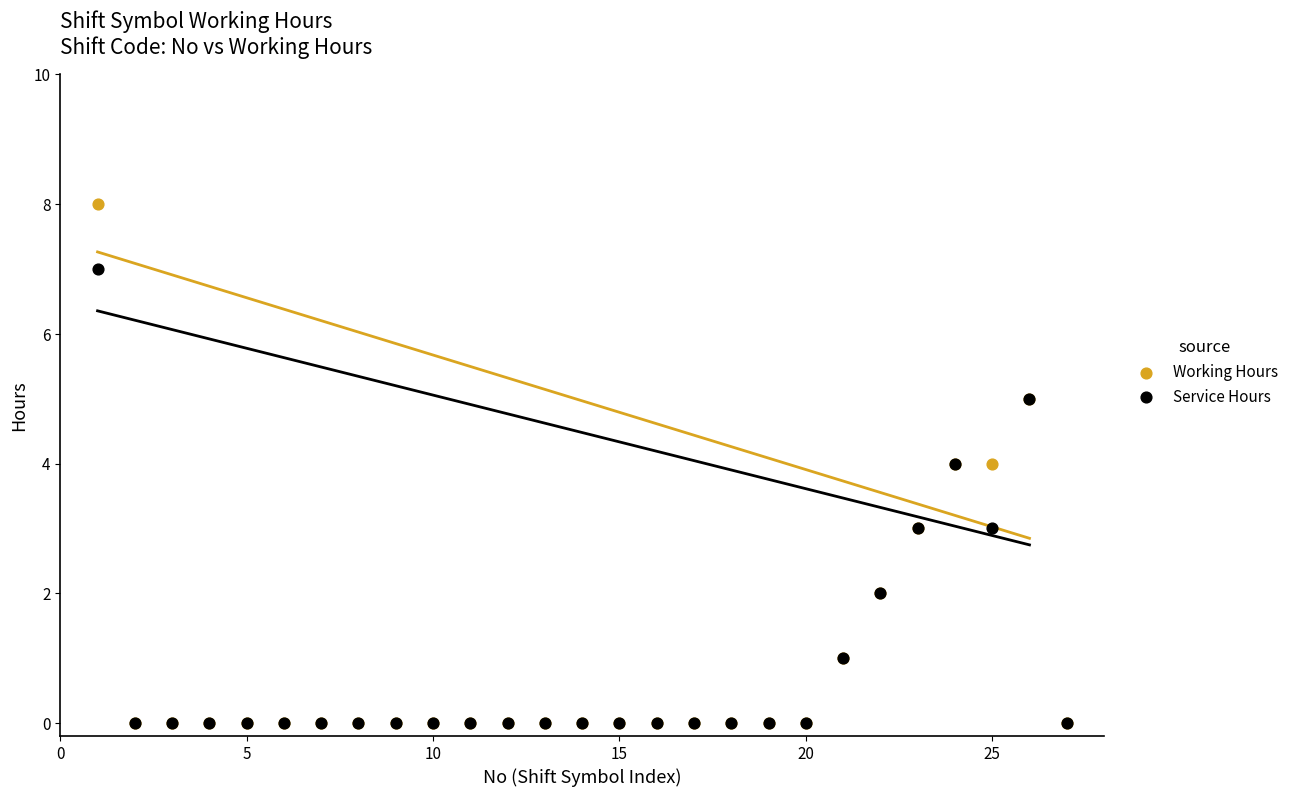

What are all the series names shown in the legend?

Working Hours, Service Hours